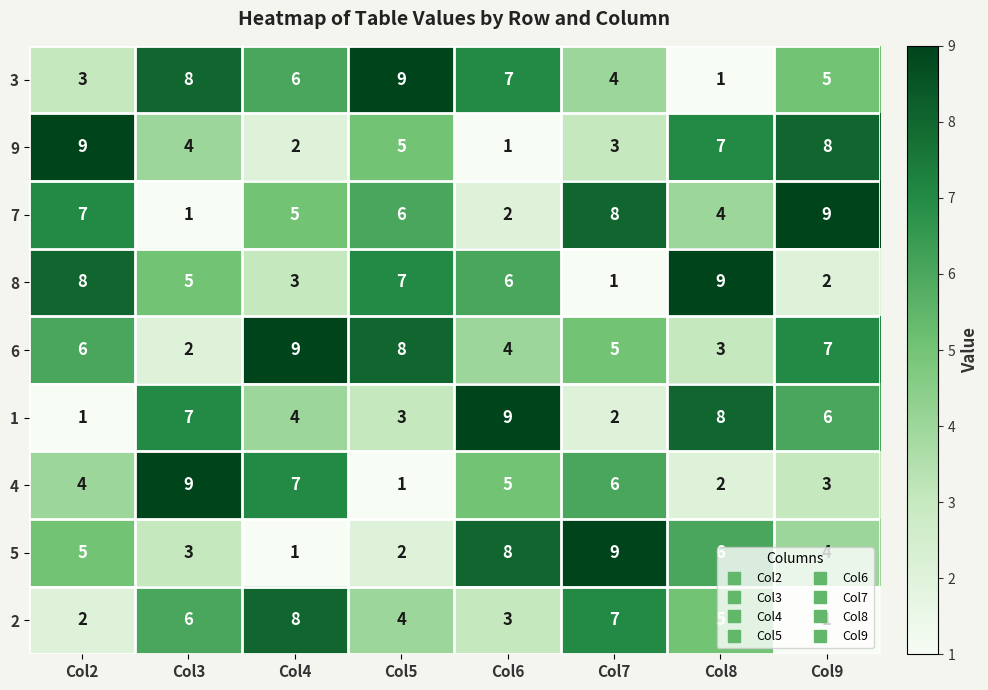

Is the value of 8 at Col6 greater than the value of 7 at Col9?

No